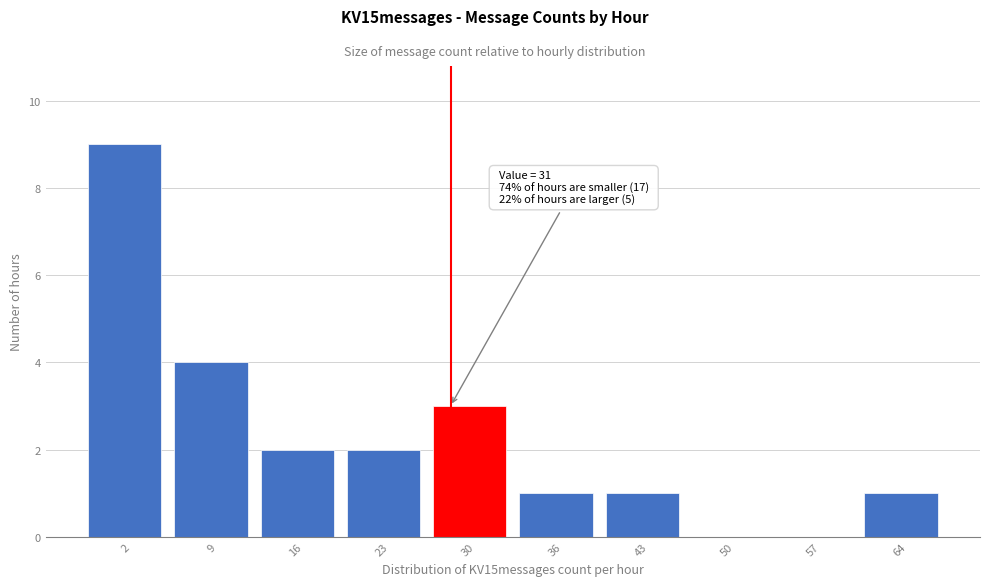

Reading right to left, extract all data points from this chart.

64=1	57=0	50=0	43=1	36=1	30=3	23=2	16=2	9=4	2=9